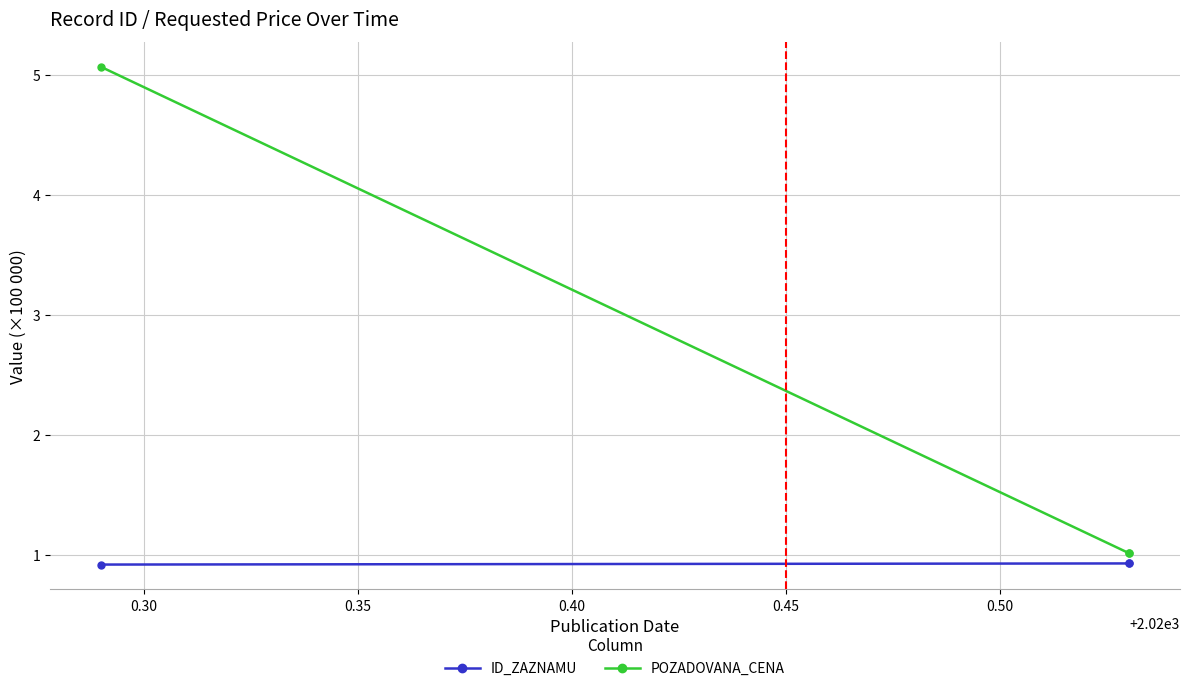

At how many categories does at least one series exceed 3?

1